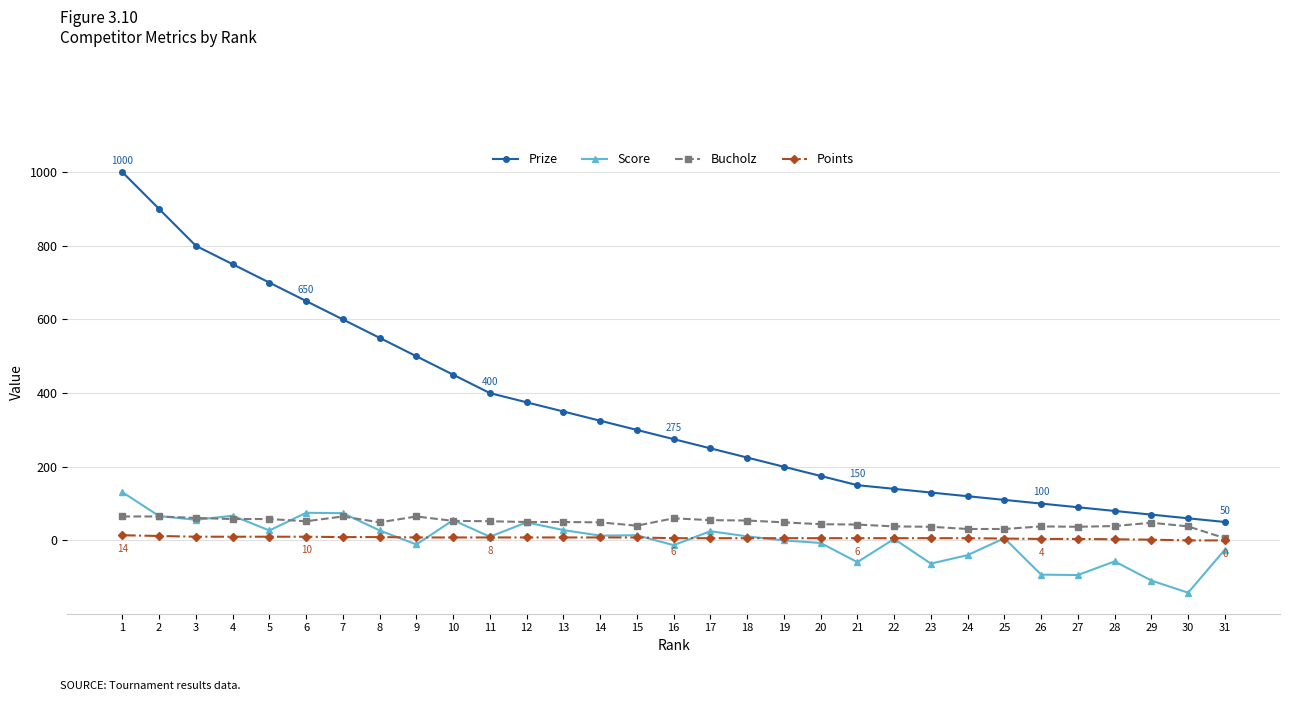

Where does the Prize series first go above 275?

1